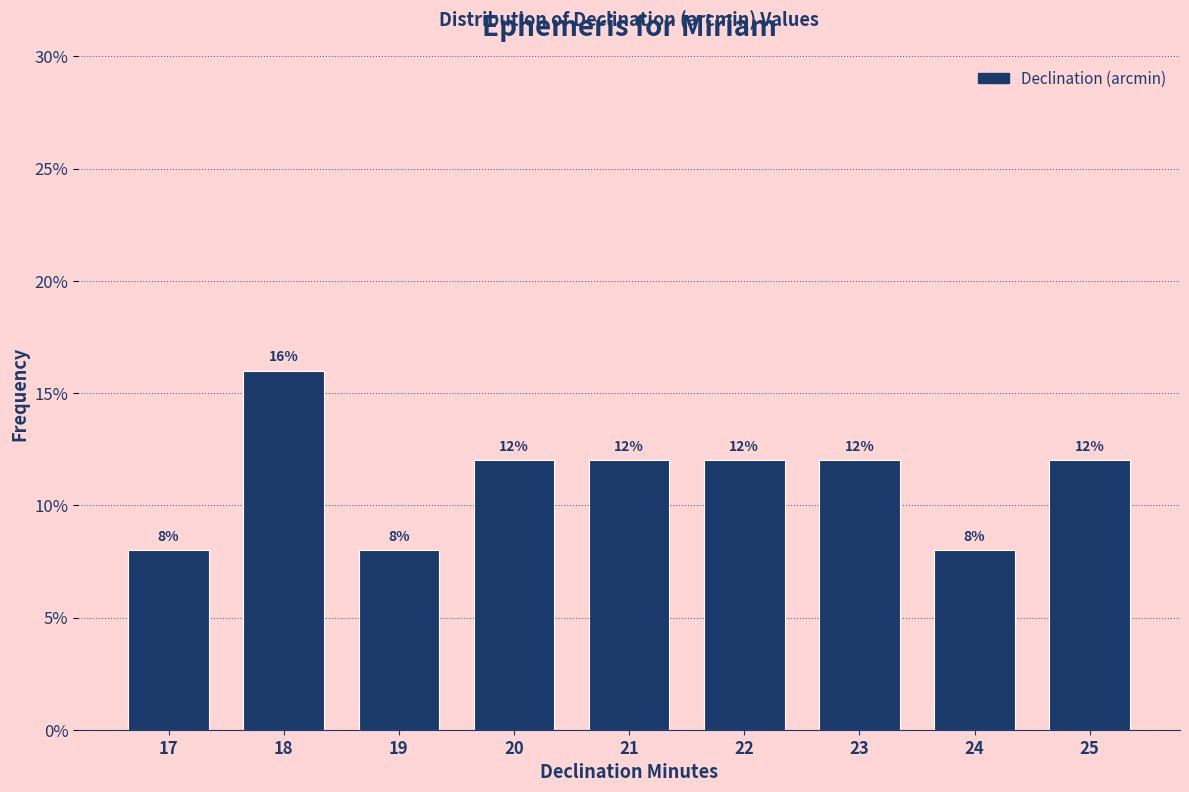

Reading right to left, list all the values displayed in this chart.

25=12	24=8	23=12	22=12	21=12	20=12	19=8	18=16	17=8